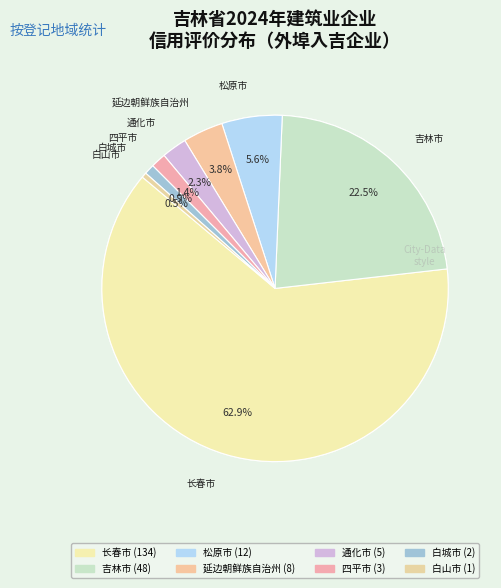

What percentage is the 延边朝鲜族自治州 slice, to the nearest percent?

4%